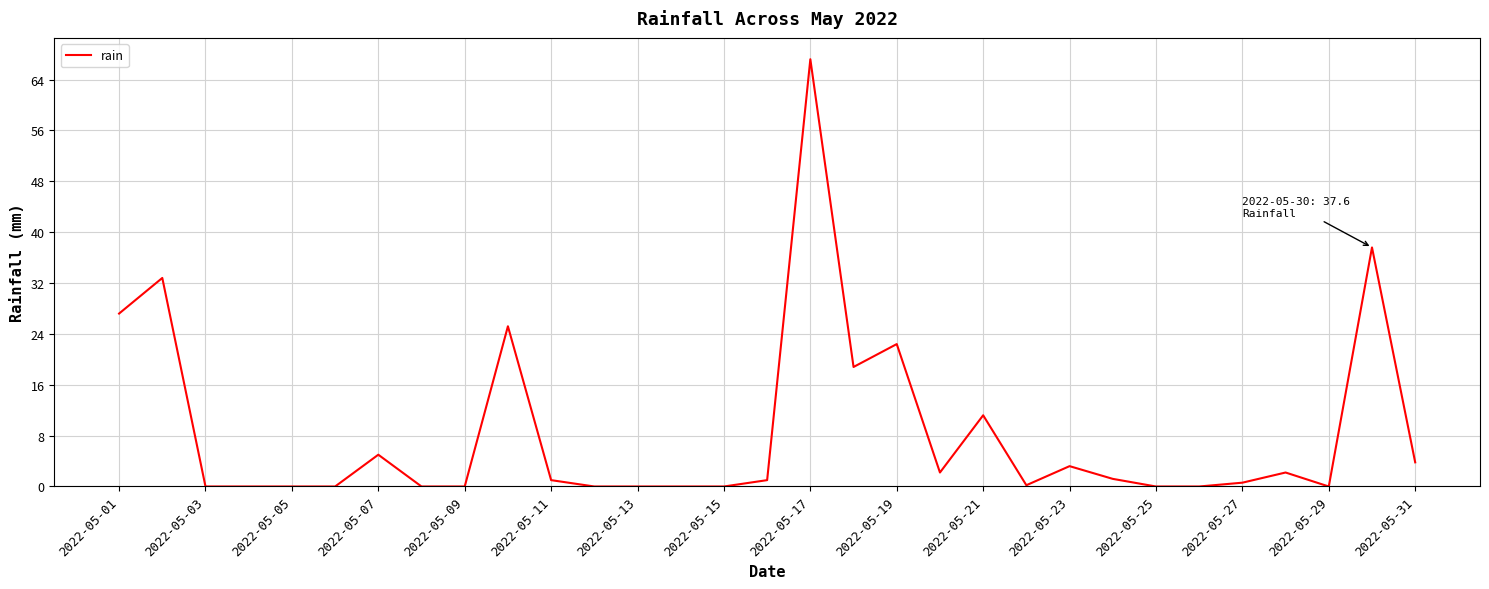

What is the greatest value displayed?

67.2